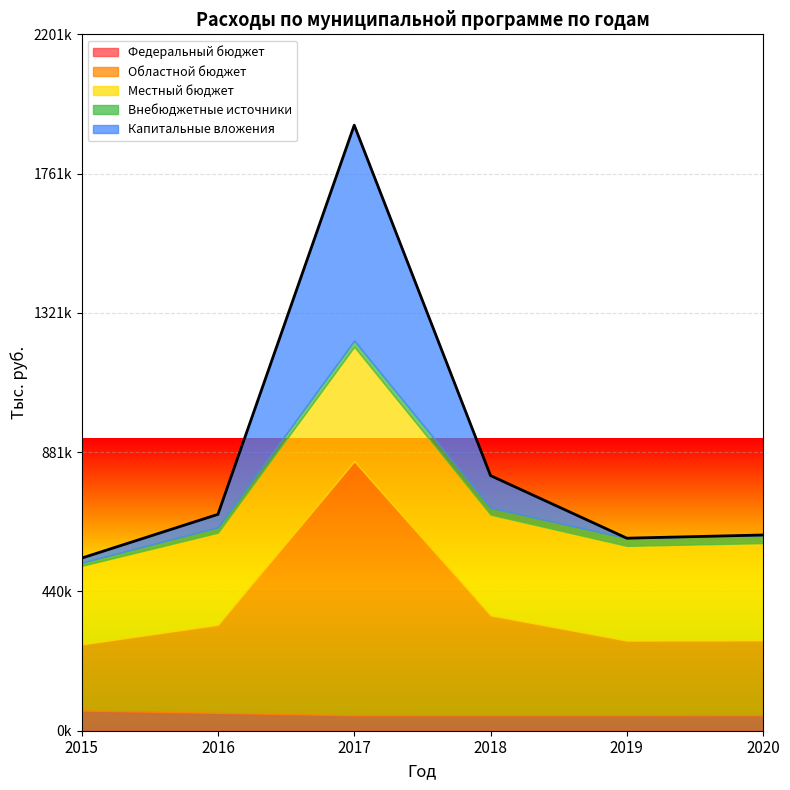

Rank the series at 2015 from highest to lowest value.

Местный бюджет, Областной бюджет, Федеральный бюджет, Капитальные вложения, Внебюджетные источники